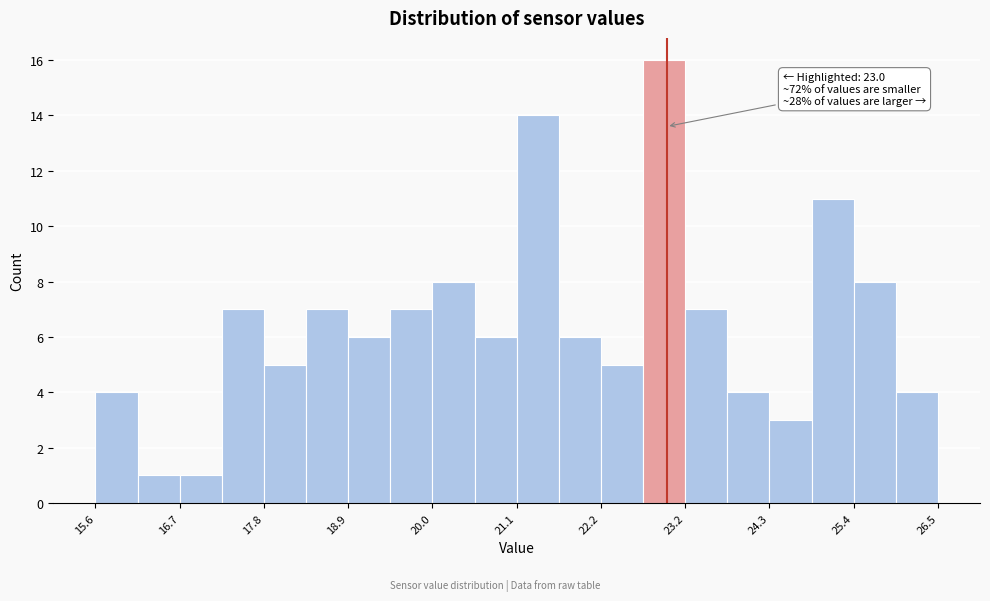

Around what value on the x-axis is the tallest bar? Give the approximate position of its centre, as read against the axis.

23.0